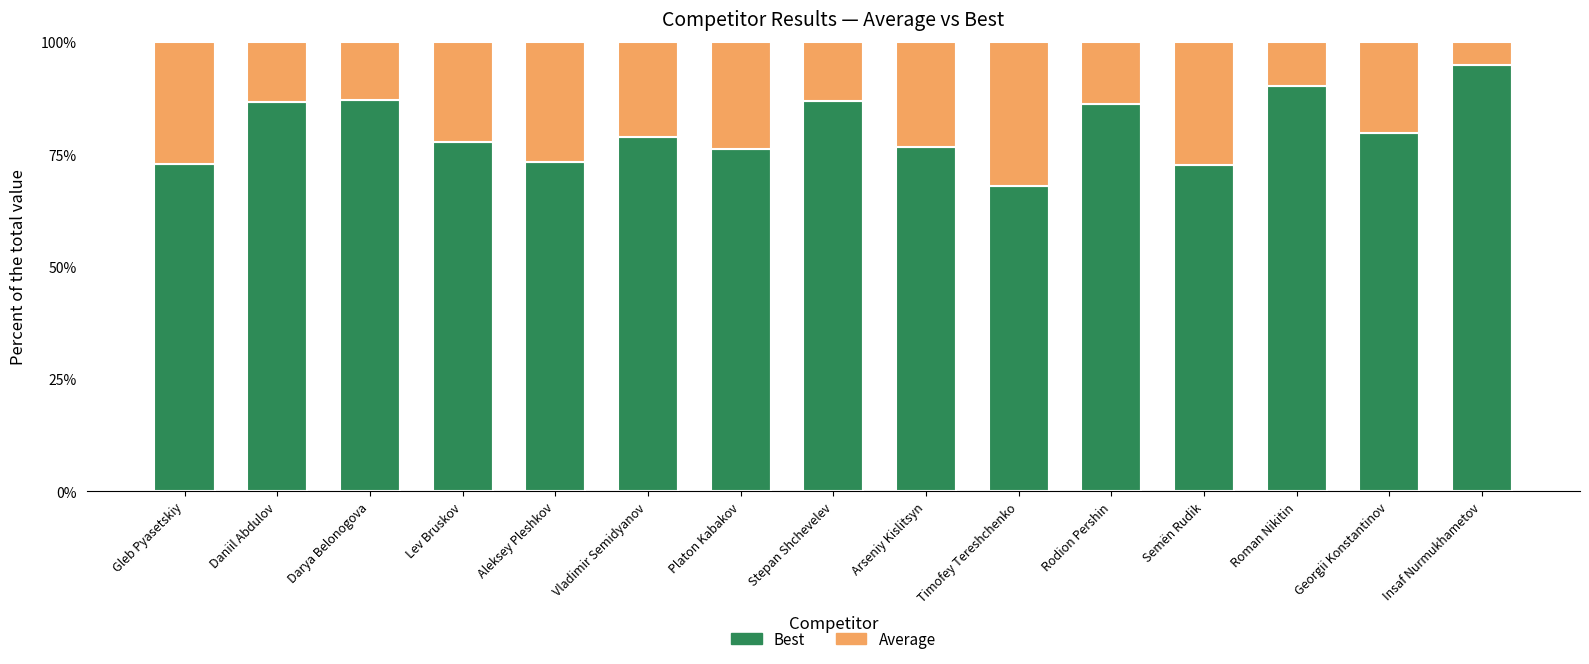

What is the total value across all series at Darya Belonogova?

100.0